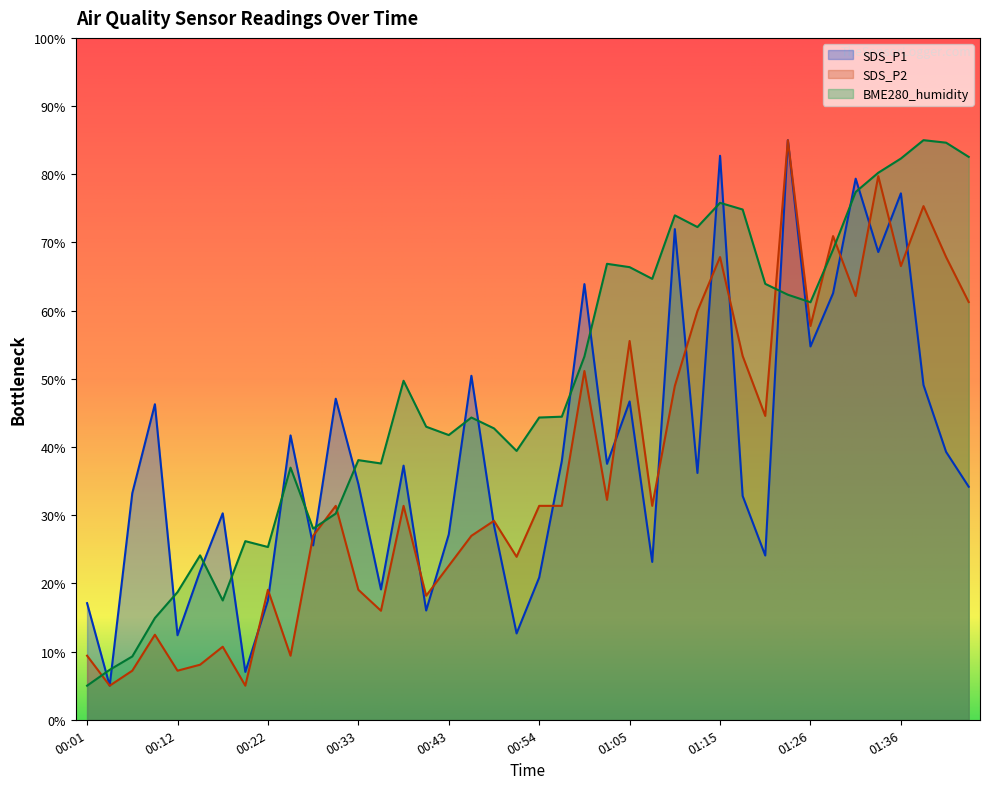

The BME280_humidity series shows 9.3 at 00:17. True or false?

False